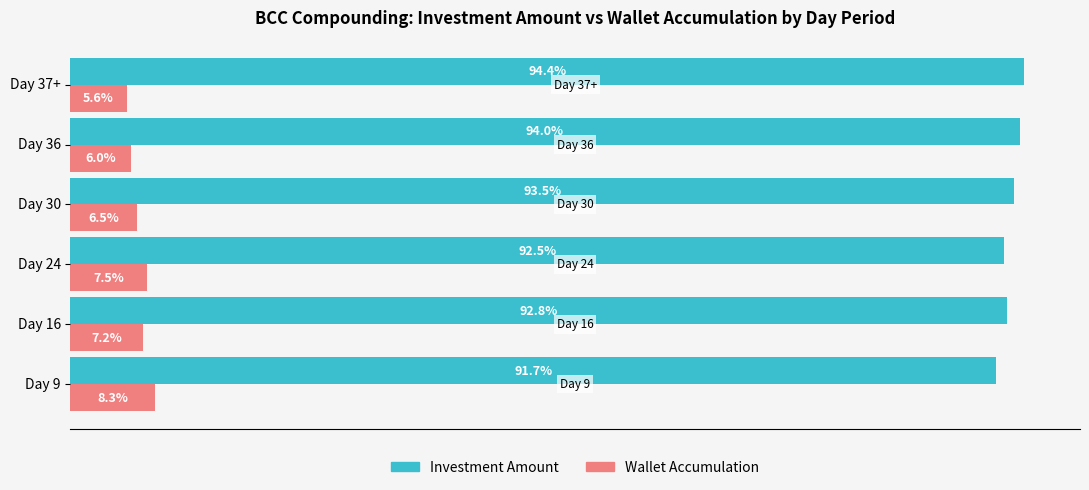

At Day 37+, list the series in order from smallest to largest.

Wallet Accumulation, Investment Amount